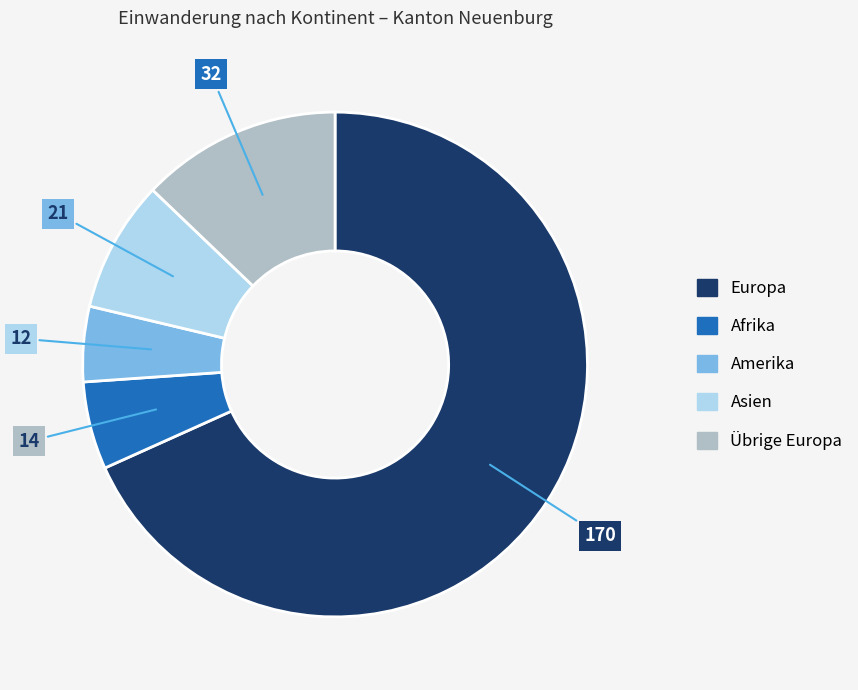

The Europa slice represents 68% of the pie. True or false?

True